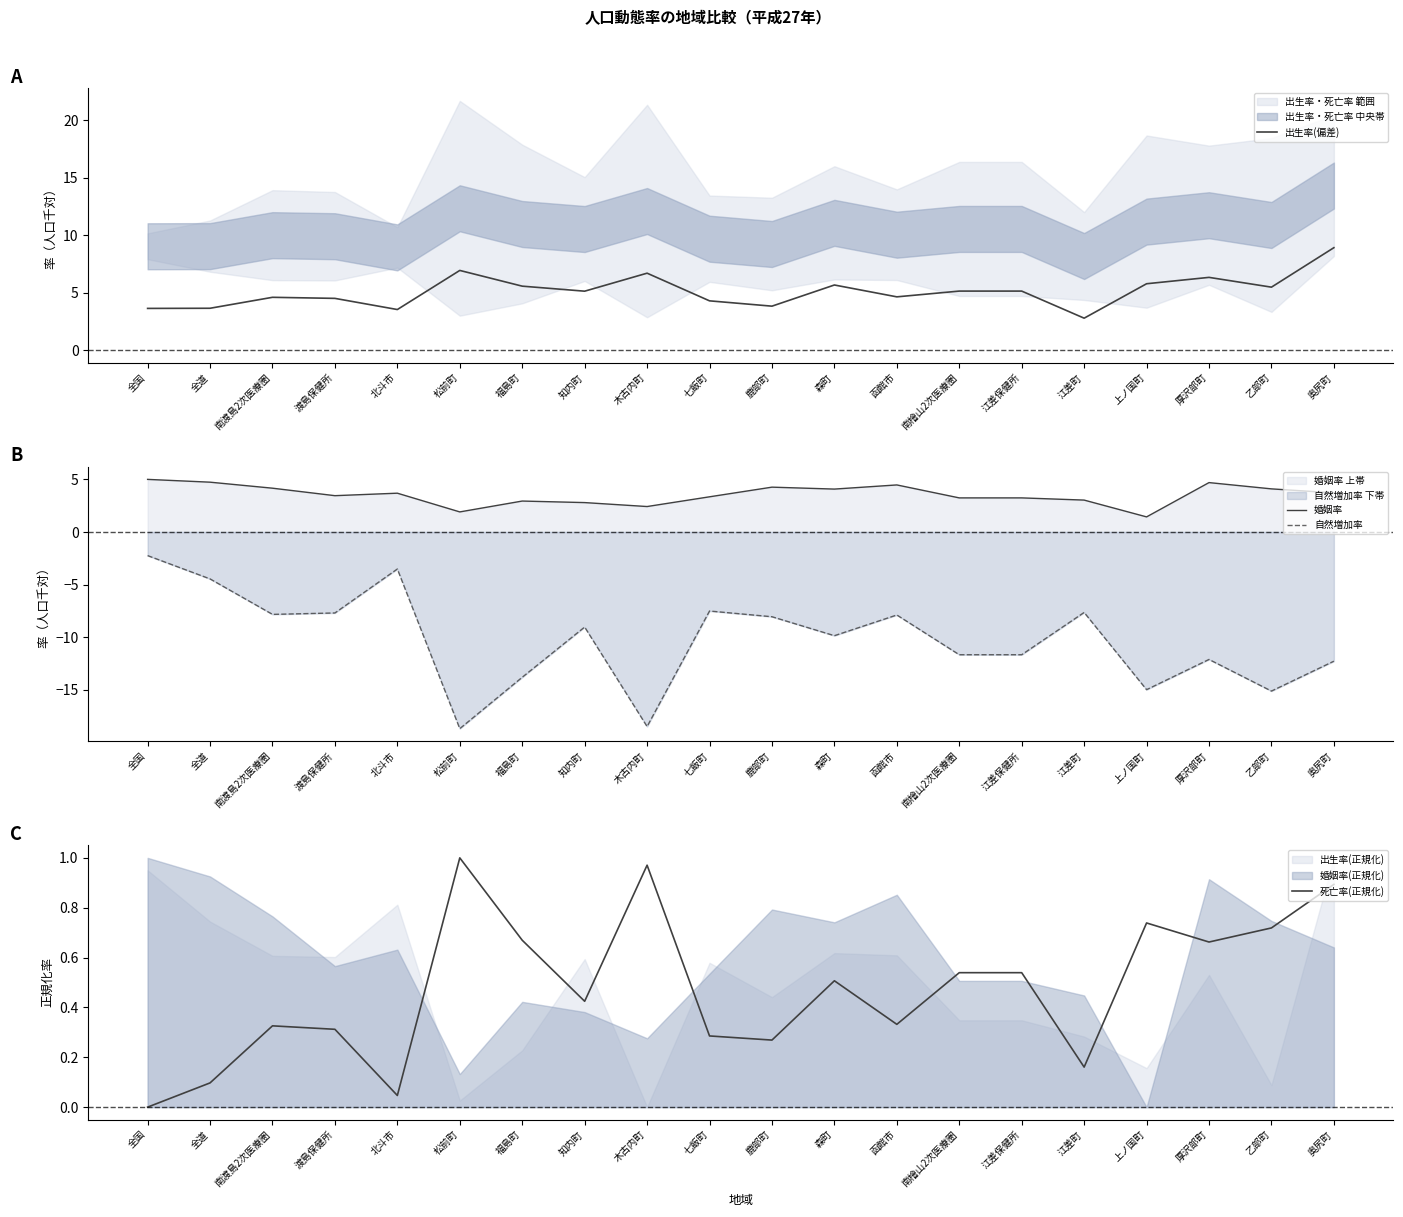

Which has a higher value, 南檜山2次医療圏 or 江差町?

南檜山2次医療圏